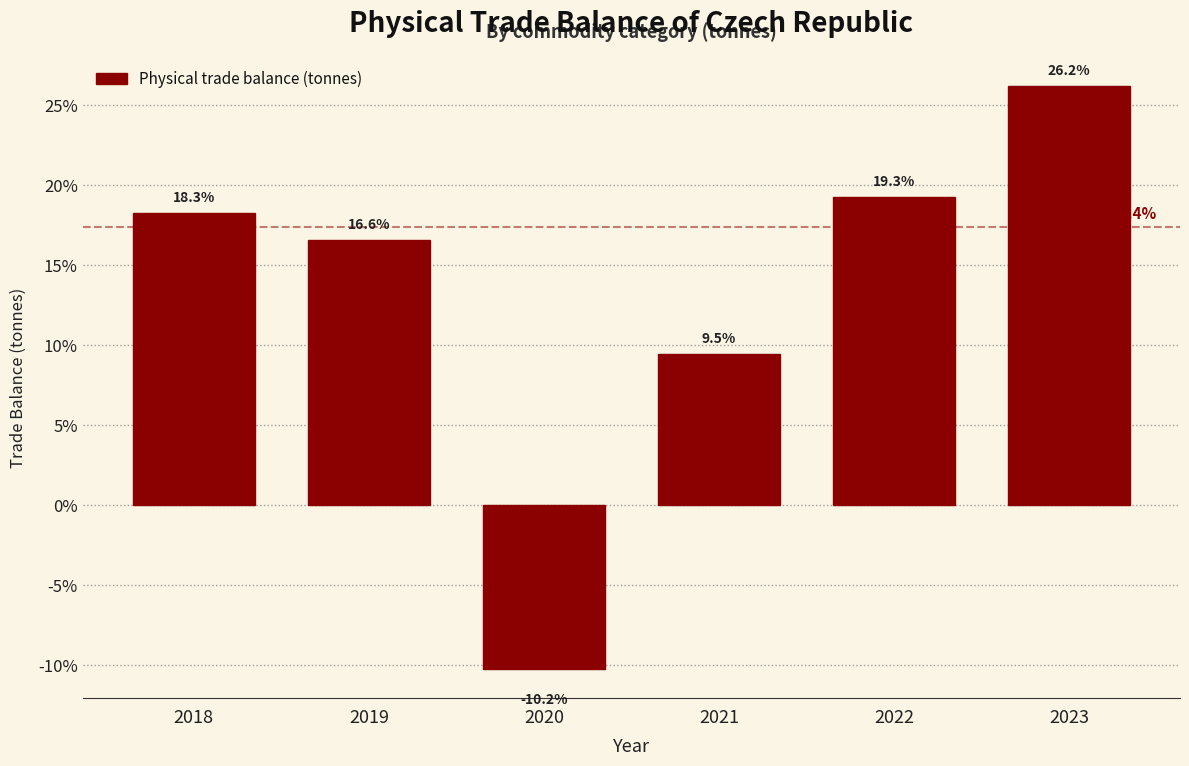

Reading left to right, extract all data points from this chart.

18.3	16.6	-10.2	9.5	19.3	26.2